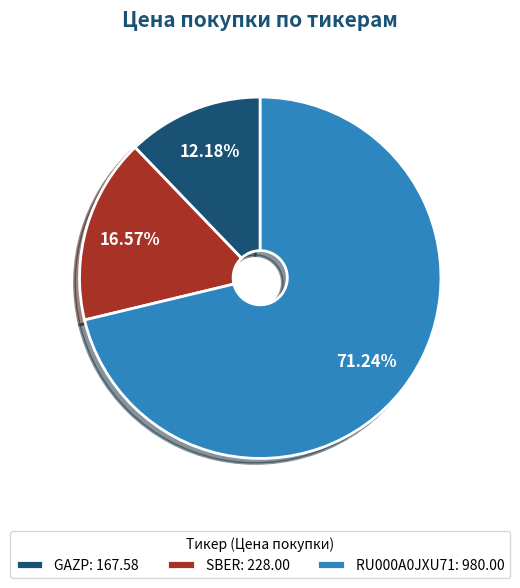

What is the ratio of the value at SBER: 228.00 to the value at GAZP: 167.58?

1.4